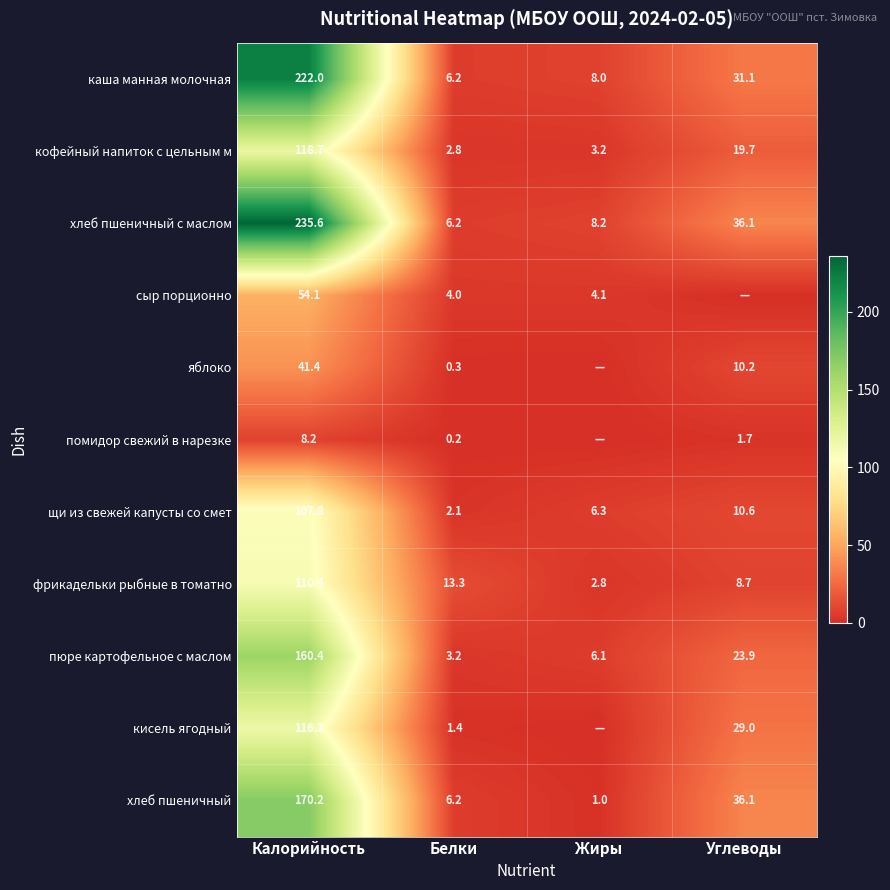

Where does the пюре картофельное с маслом series first go above 23?

Калорийность